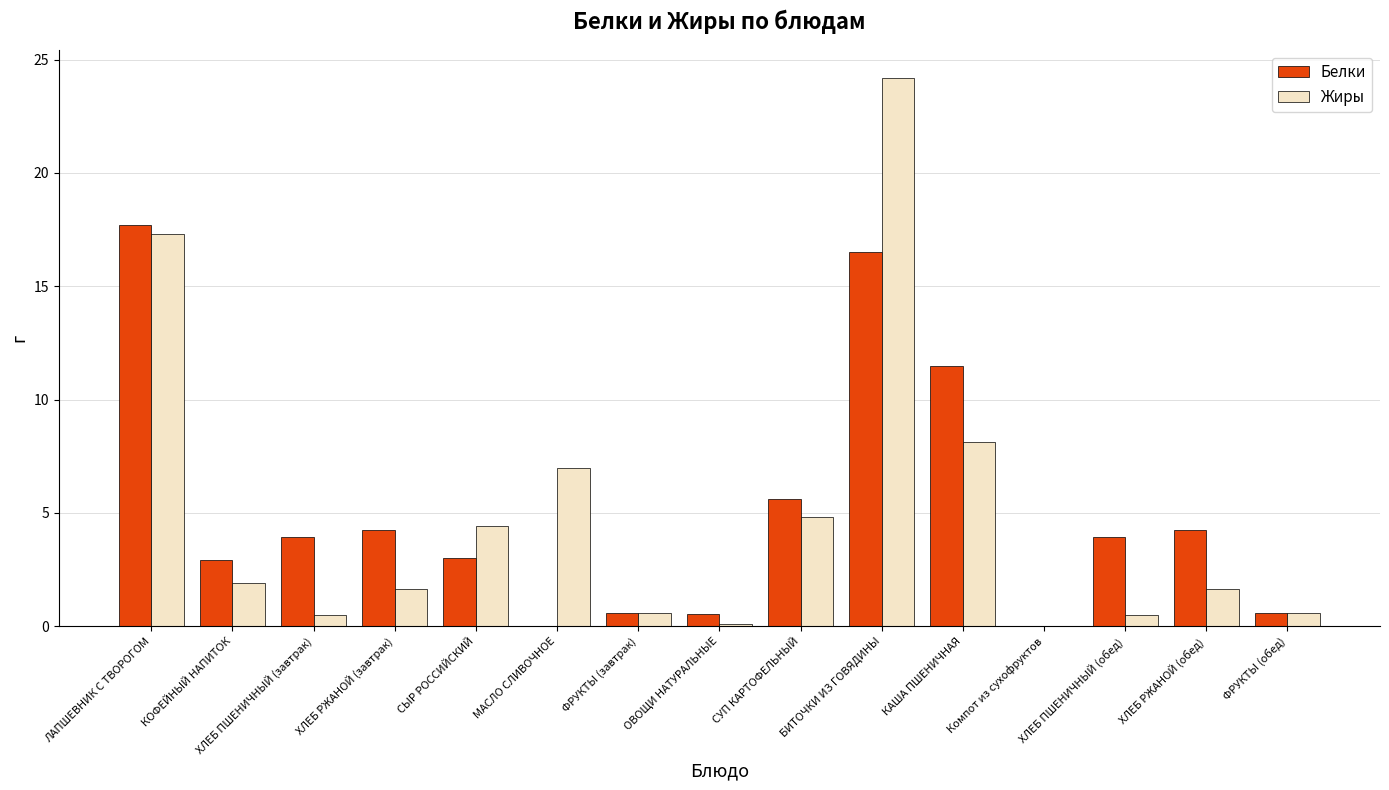

Is the value of Жиры at Компот из сухофруктов greater than the value of Белки at ХЛЕБ РЖАНОЙ (завтрак)?

No